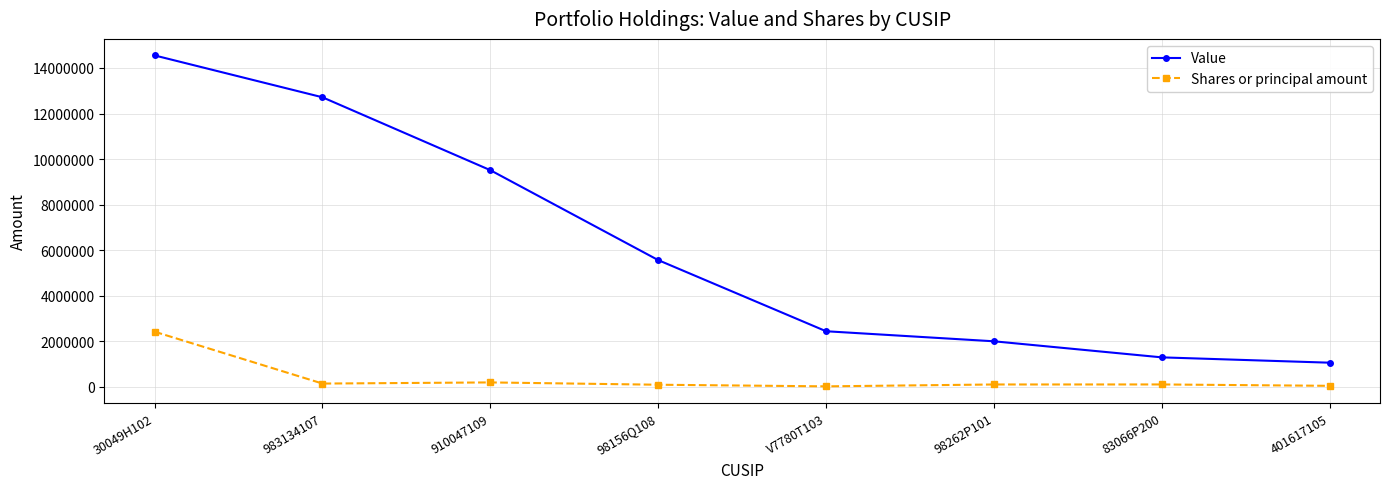

True or false: Value has more than 2 interior local peaks.

False